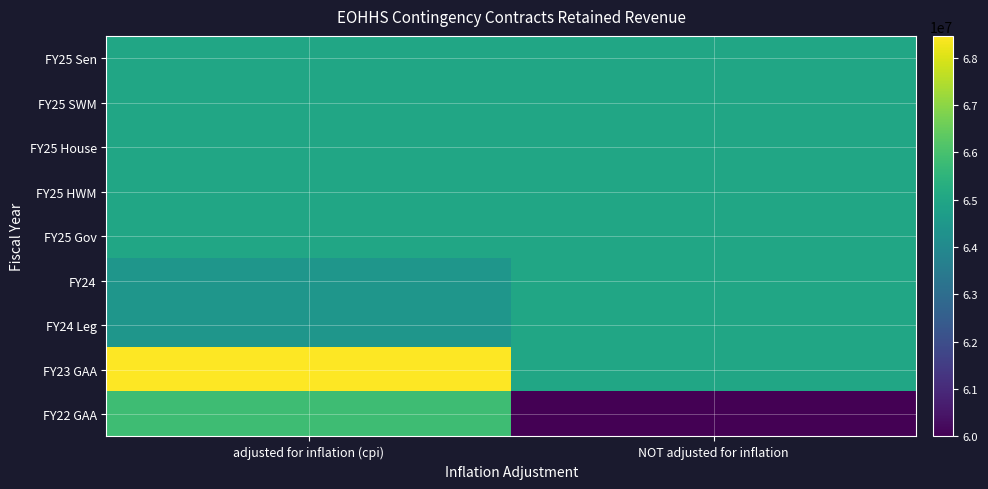

At how many categories does at least one series exceed 66628473?

1